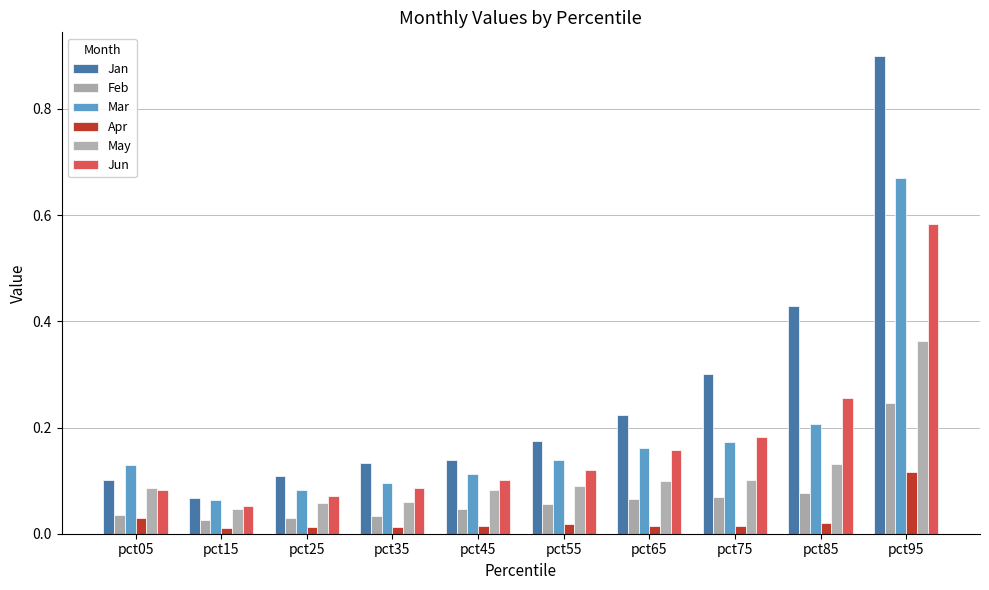

Rank the categories by Feb value from lowest to highest.

pct15, pct25, pct35, pct05, pct45, pct55, pct65, pct75, pct85, pct95